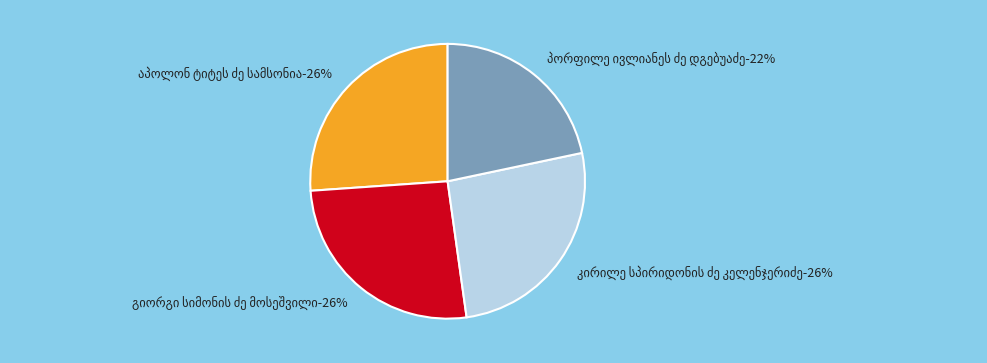

Does any single category account for the majority?

No